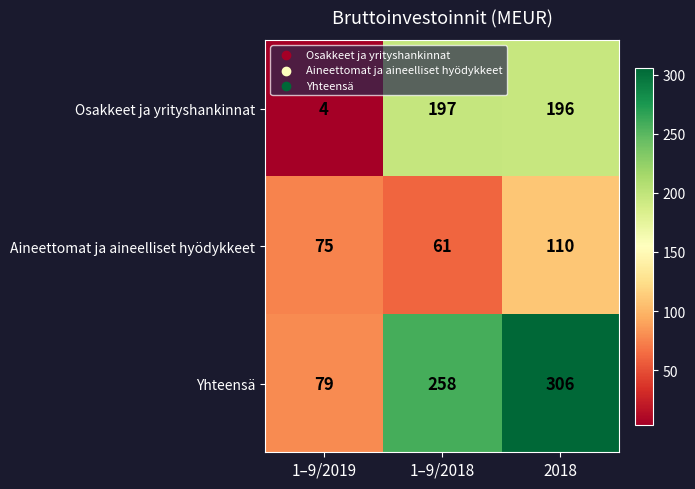

What is the smallest value displayed?

4